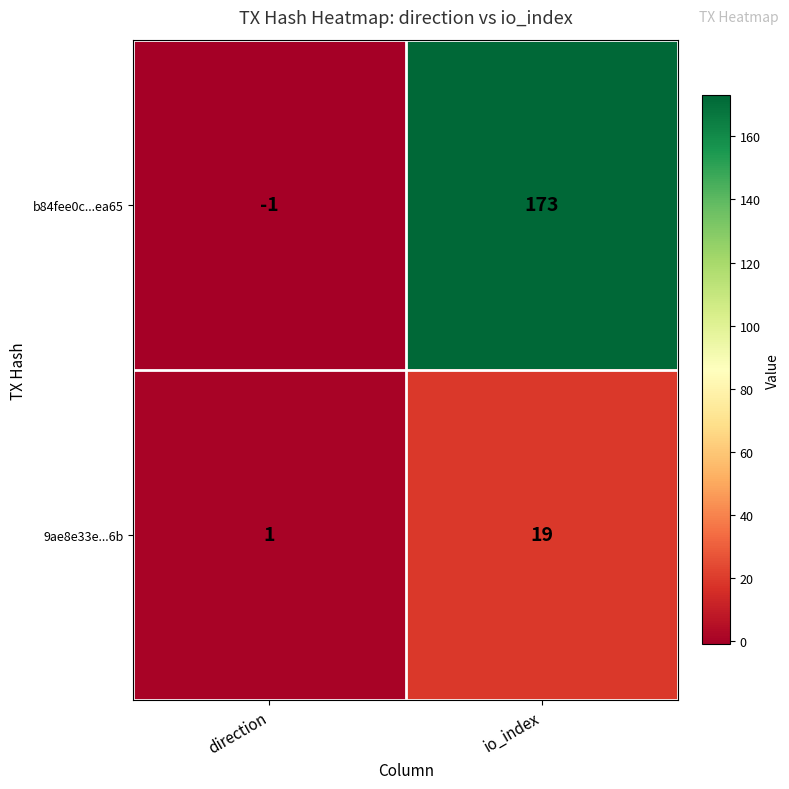

Is the value of b84fee0c...ea65 at io_index greater than the value of 9ae8e33e...6b at direction?

Yes